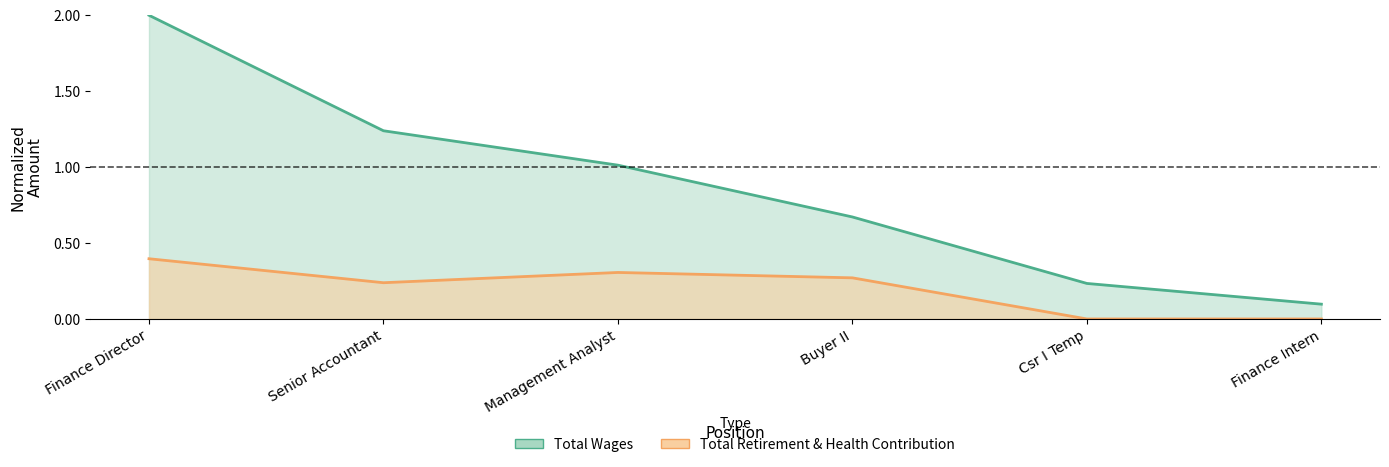

What is the maximum value shown in the chart?

2.0